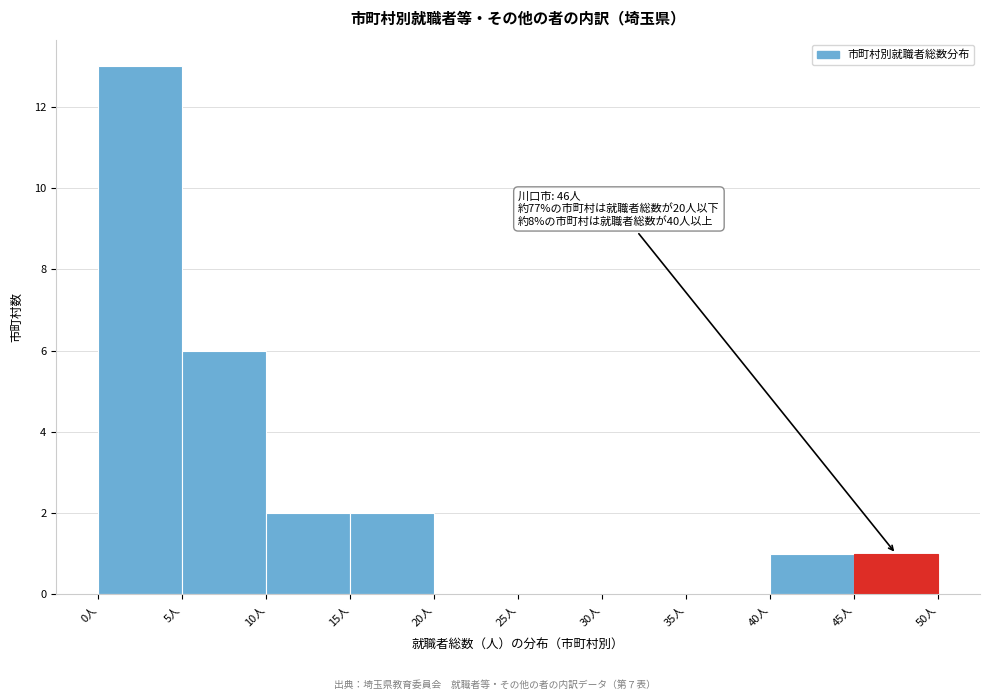

Over which range of the x-axis is the bar tallest?

0 to 5